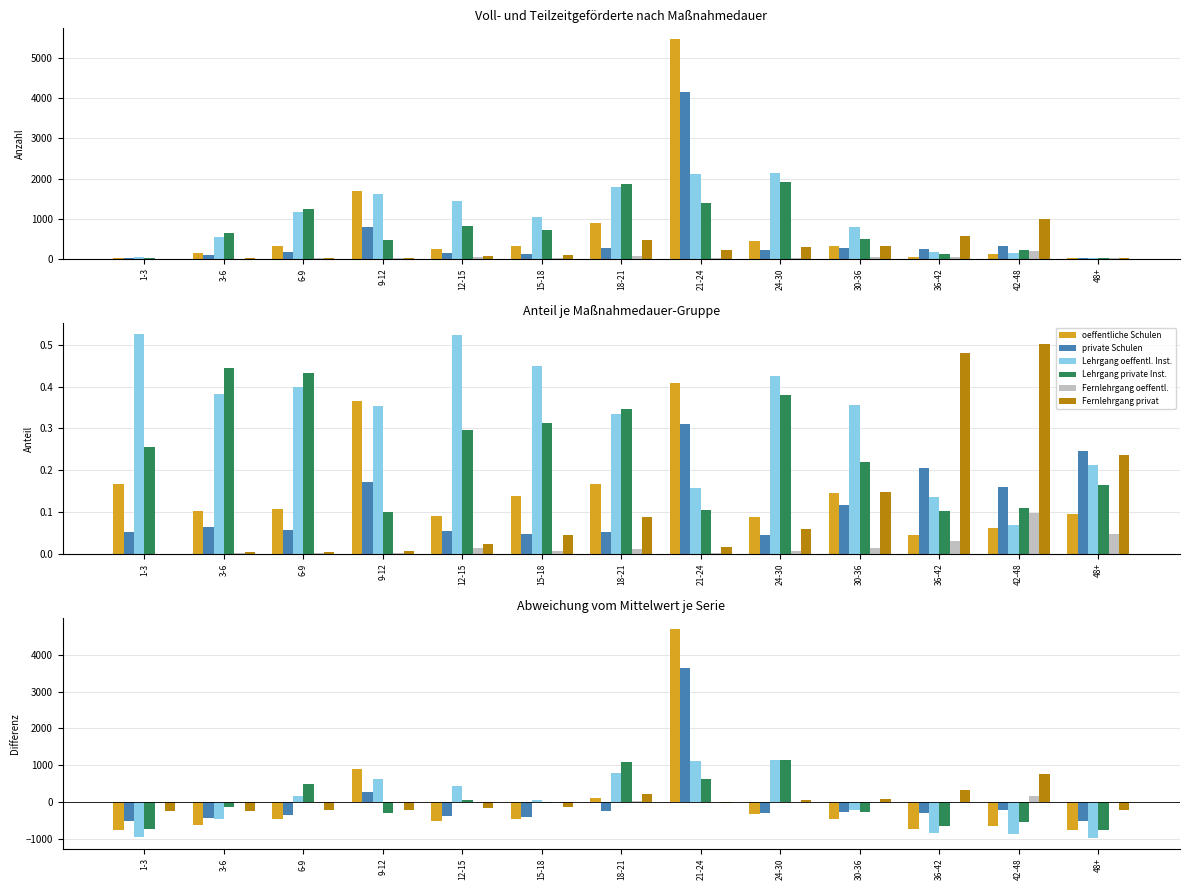

What is the approximate value of Fernlehrgang privat at 3-6?

-230.7